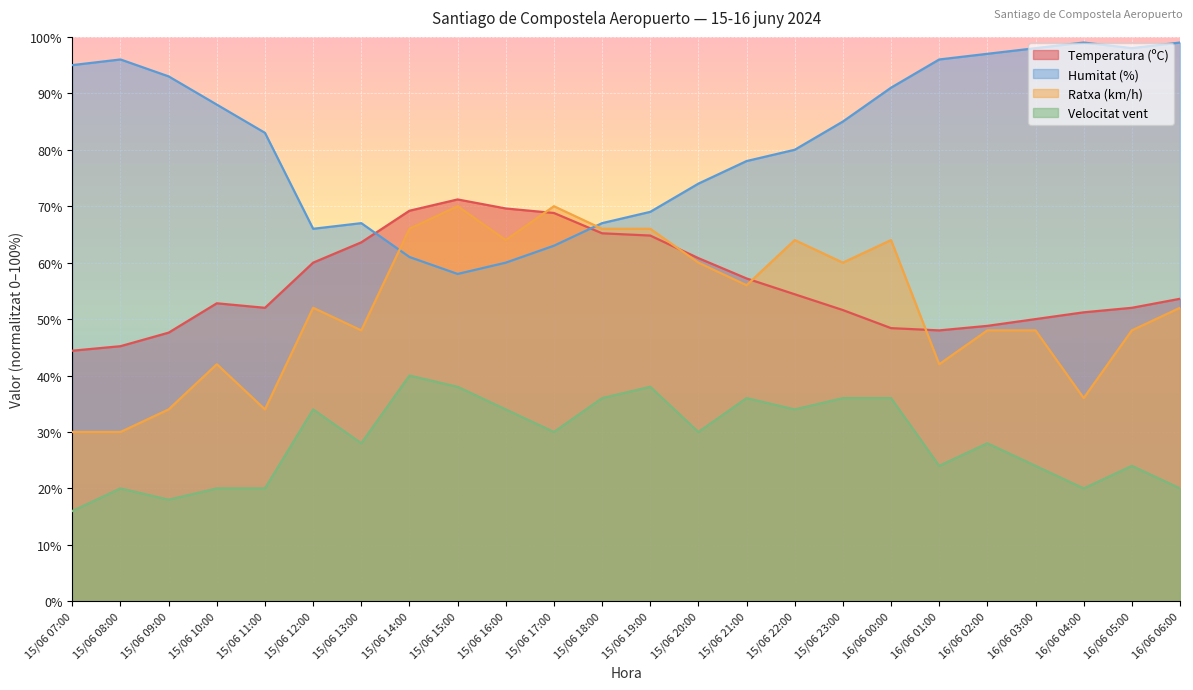

What is the sum of all Temperatura (ºC) values?

1350.4